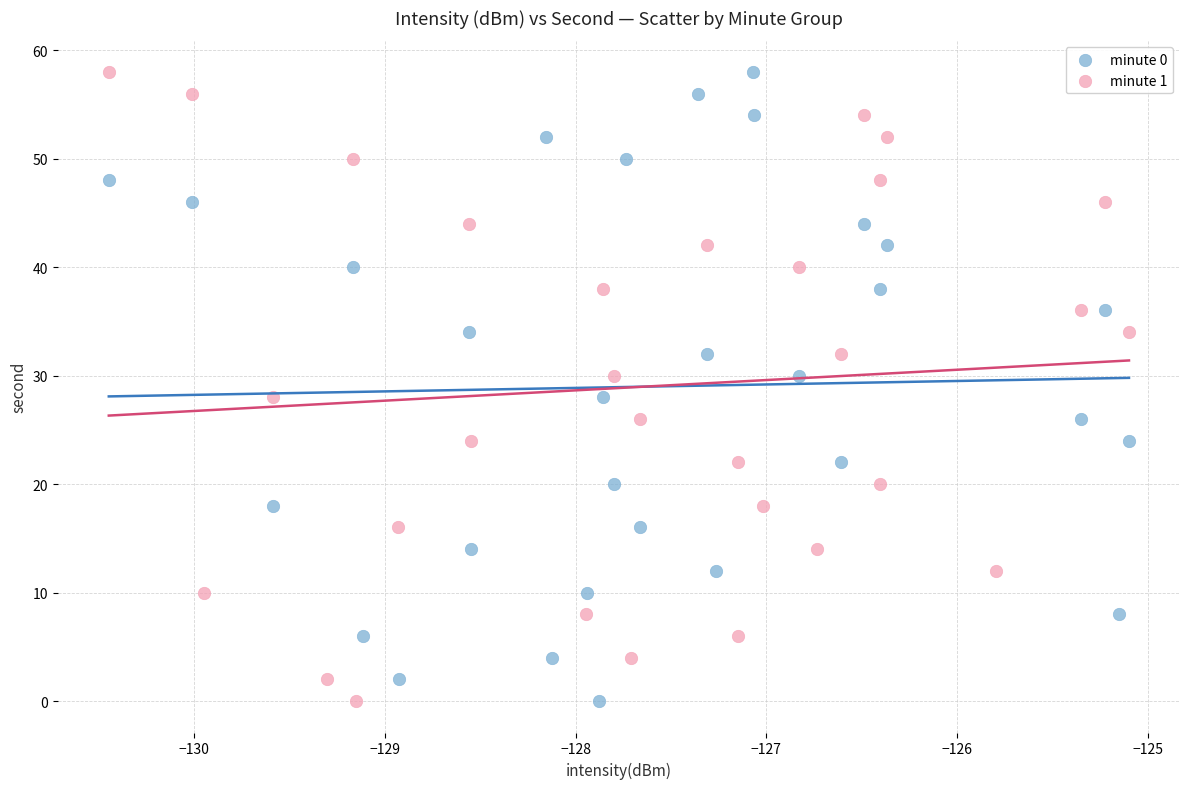

What are all the series names shown in the legend?

minute 0, minute 1